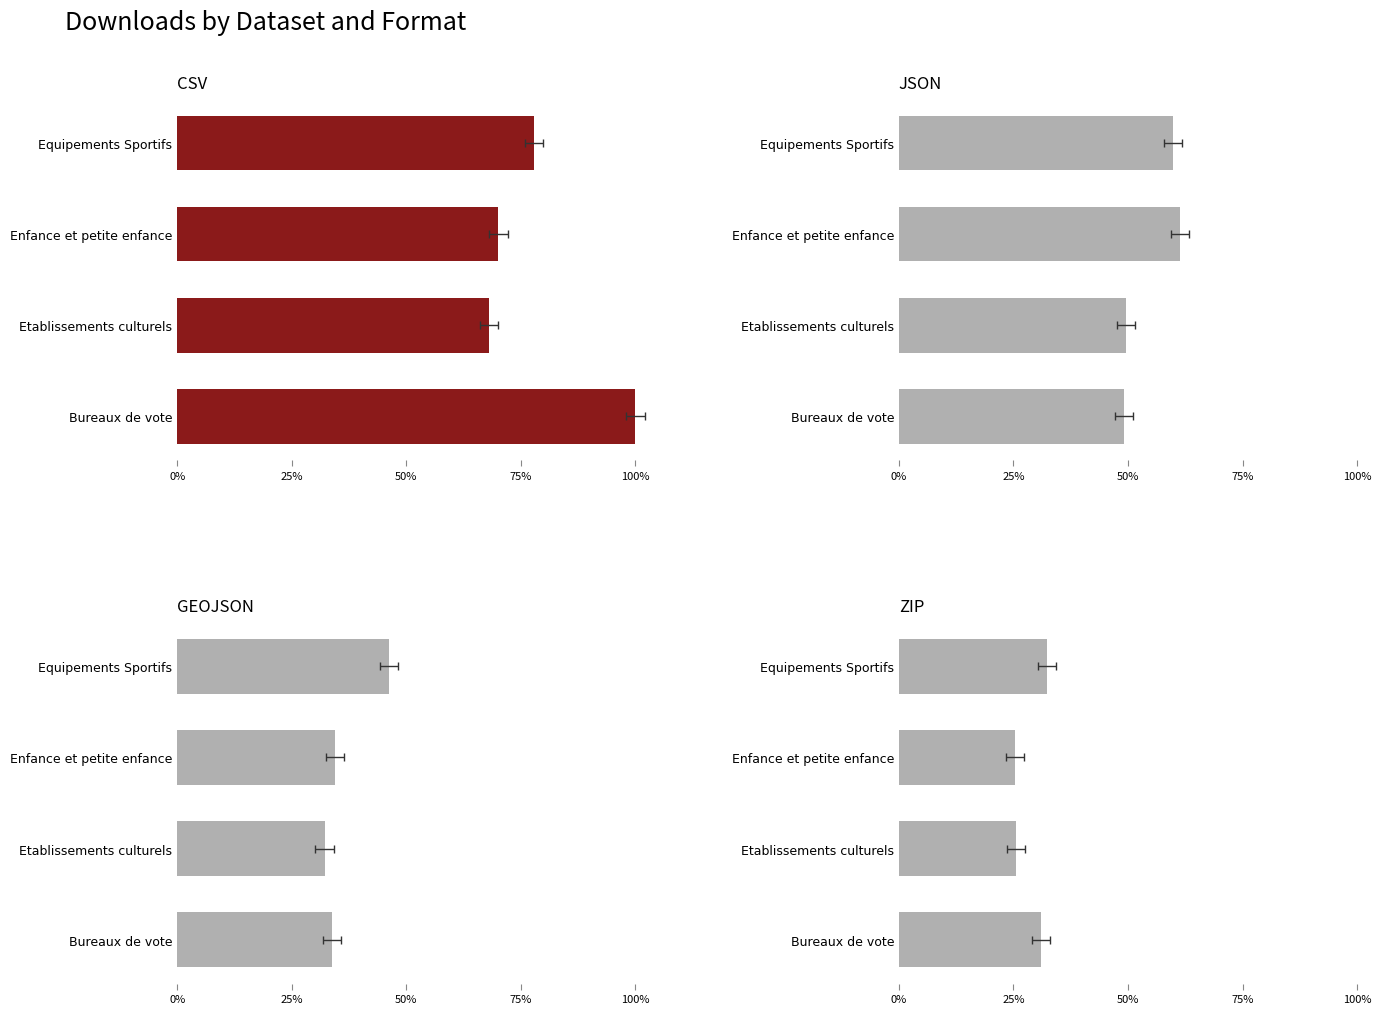

Rank the series at Enfance et petite enfance from lowest to highest value.

zip, geojson, json, csv